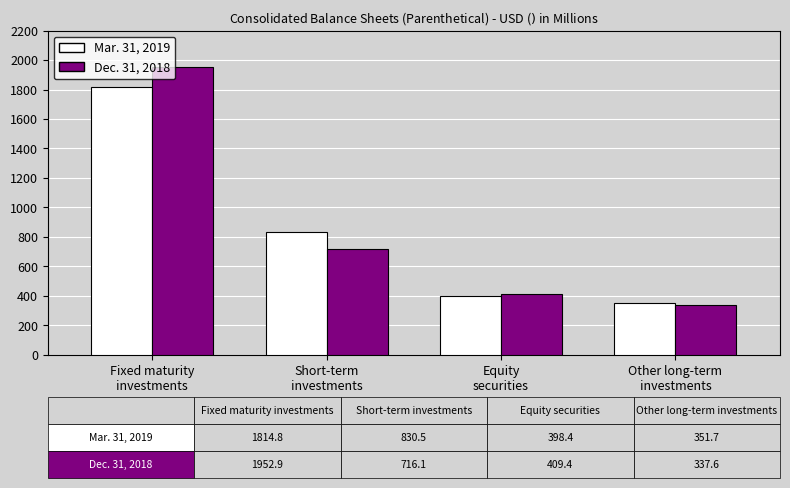

Between Equity
securities and Other long-term
investments, which series saw the biggest shift?

Dec. 31, 2018